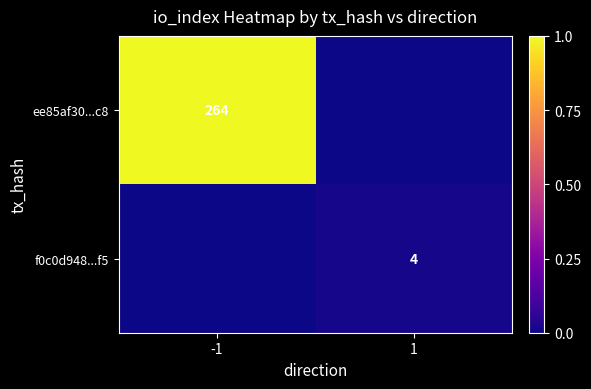

True or false: f0c0d948...f5 has a value of 2 at 1.

False